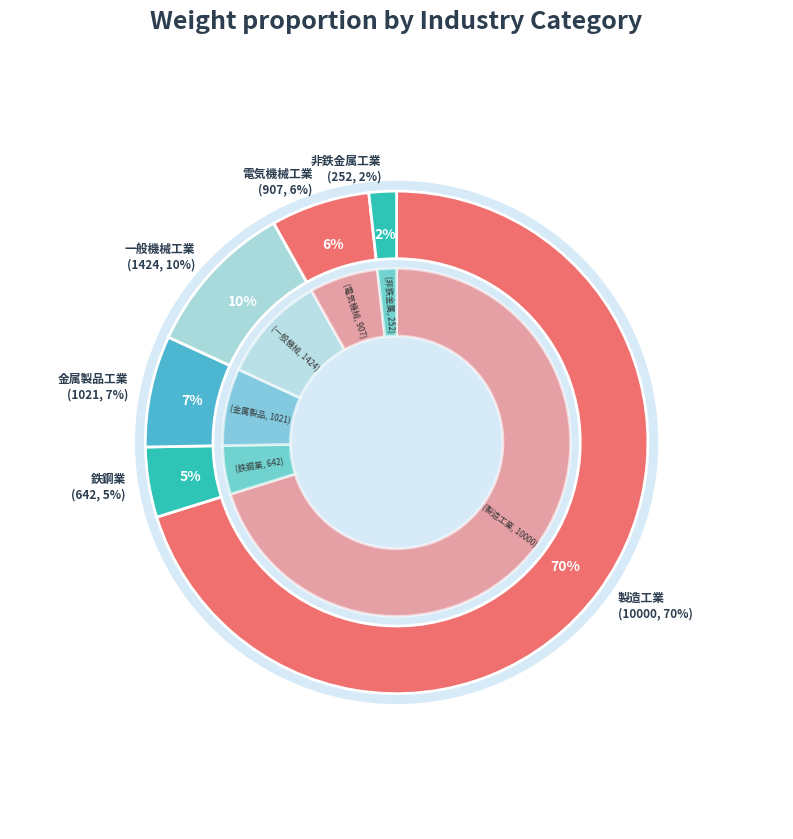

The 電気機械工業 slice represents 6% of the pie. True or false?

True